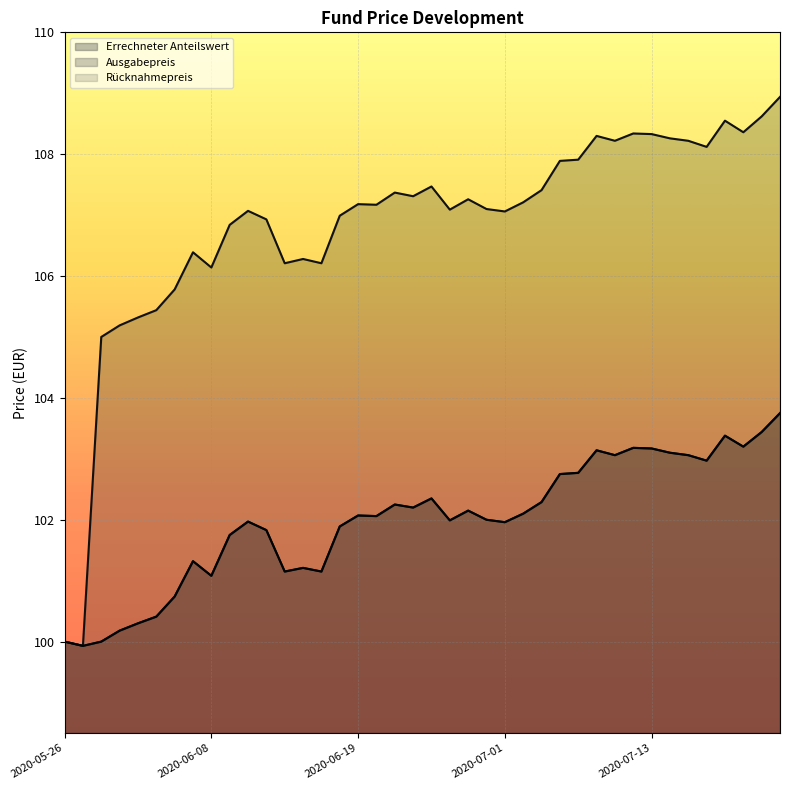

True or false: Errechneter Anteilswert and Rücknahmepreis intersect in this chart.

False